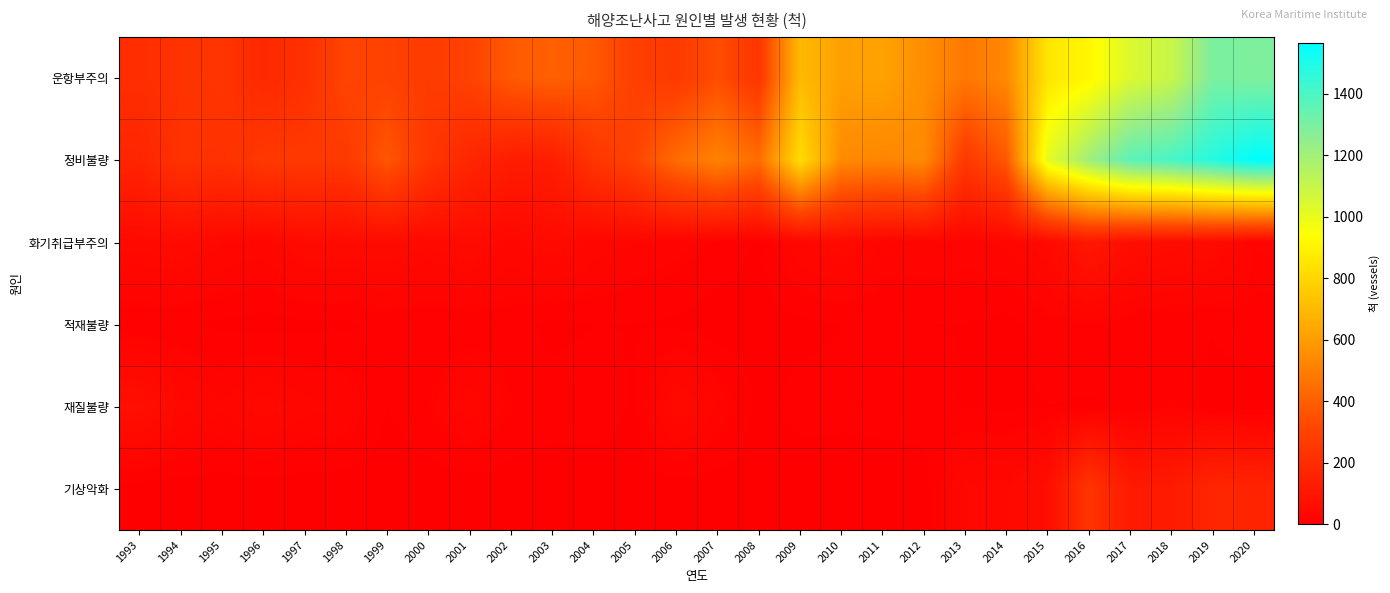

Reading left to right, list all the values displayed in this chart.

운항부주의: 1993=210	1994=232	1995=243	1996=188	1997=221	1998=309	1999=299	2000=270	2001=300	2002=383	2003=403	2004=379	2005=285	2006=263	2007=341	2008=244	2009=701	2010=611	2011=619	2012=552	2013=482	2014=534	2015=853	2016=915	2017=1042	2018=1096	2019=1297	2020=1289
정비불량: 1993=169	1994=231	1995=226	1996=256	1997=260	1998=260	1999=371	2000=249	2001=175	2002=131	2003=134	2004=241	2005=309	2006=440	2007=515	2008=443	2009=823	2010=542	2011=524	2012=540	2013=257	2014=377	2015=1010	2016=1208	2017=1366	2018=1406	2019=1483	2020=1566
화기취급부주의: 1993=48	1994=53	1995=38	1996=34	1997=54	1998=53	1999=53	2000=46	2001=54	2002=34	2003=51	2004=34	2005=28	2006=22	2007=14	2008=5	2009=36	2010=50	2011=26	2012=28	2013=24	2014=30	2015=46	2016=108	2017=65	2018=57	2019=52	2020=19
적재불량: 1993=7	1994=7	1995=4	1996=1	1997=3	1998=4	1999=10	2000=6	2001=8	2002=10	2003=3	2004=6	2005=6	2006=4	2007=0	2008=1	2009=3	2010=6	2011=7	2012=6	2013=6	2014=2	2015=12	2016=14	2017=10	2018=7	2019=7	2020=13
재질불량: 1993=76	1994=41	1995=29	1996=44	1997=31	1998=27	1999=6	2000=16	2001=34	2002=16	2003=11	2004=12	2005=5	2006=51	2007=26	2008=3	2009=10	2010=9	2011=10	2012=12	2013=5	2014=4	2015=6	2016=5	2017=7	2018=17	2019=2	2020=0
기상악화: 1993=0	1994=0	1995=0	1996=0	1997=0	1998=0	1999=0	2000=0	2001=0	2002=0	2003=0	2004=0	2005=0	2006=0	2007=0	2008=0	2009=0	2010=0	2011=0	2012=0	2013=39	2014=41	2015=65	2016=240	2017=120	2018=120	2019=174	2020=163